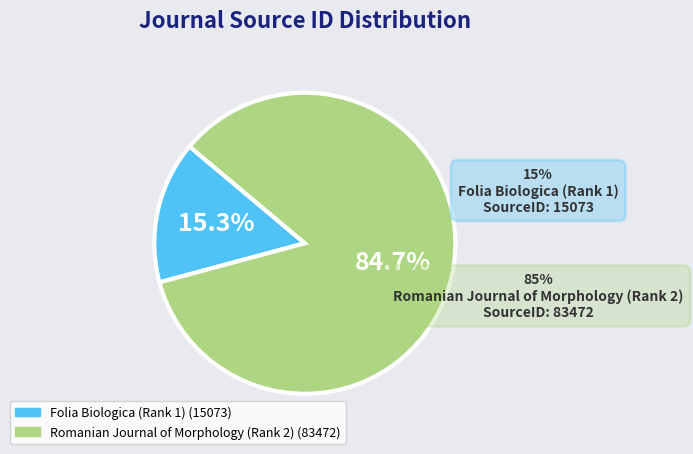

True or false: Romanian Journal of Morphology (Rank 2) accounts for 85% of the total.

True